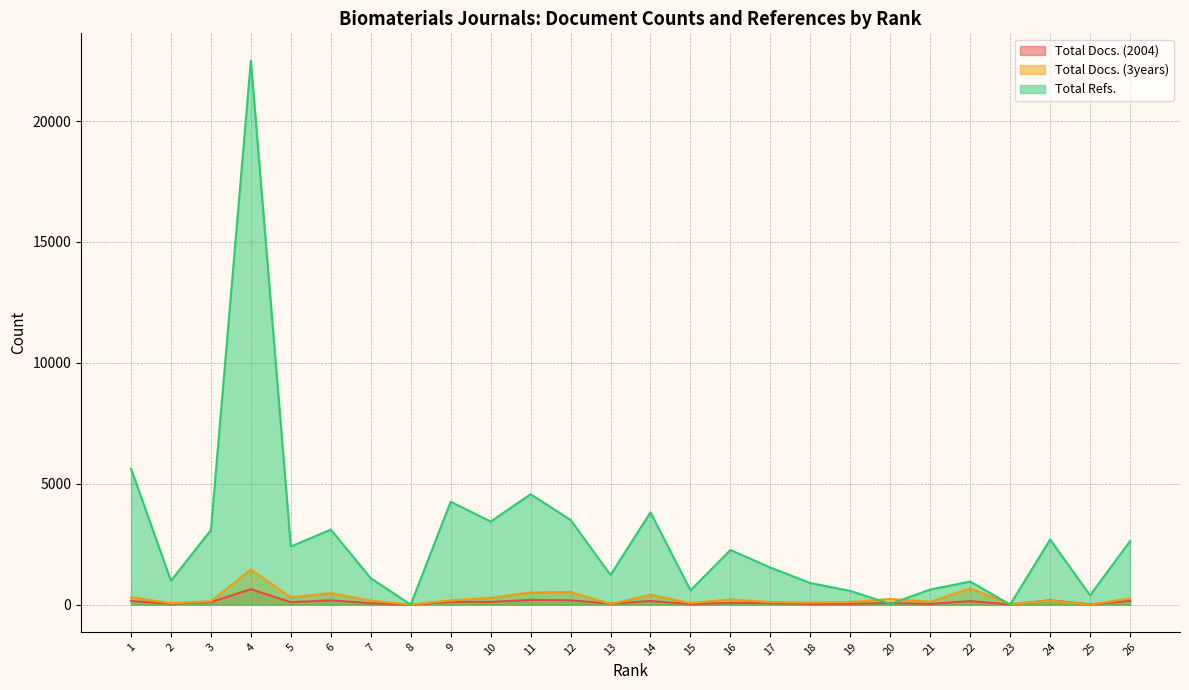

Is it true that Total Refs. equals 30 at 20?

True